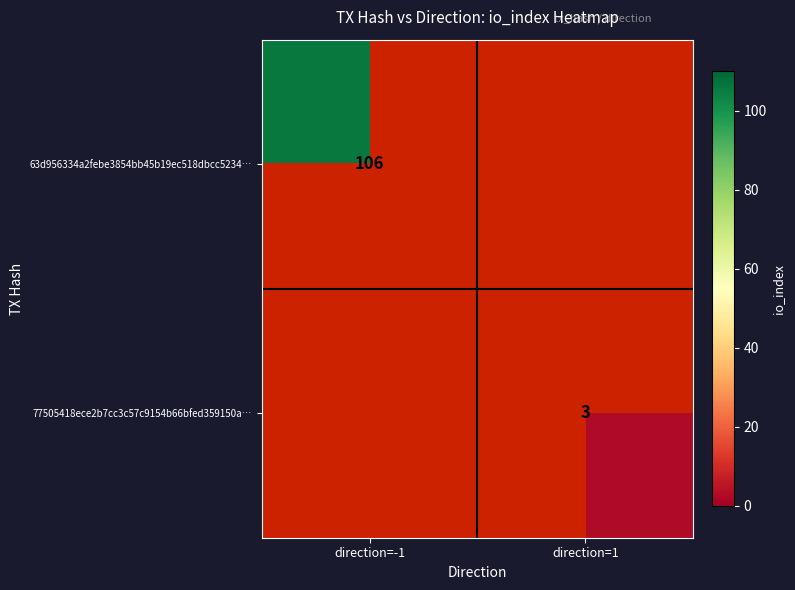

Which label corresponds to the largest value in the chart?

direction=-1